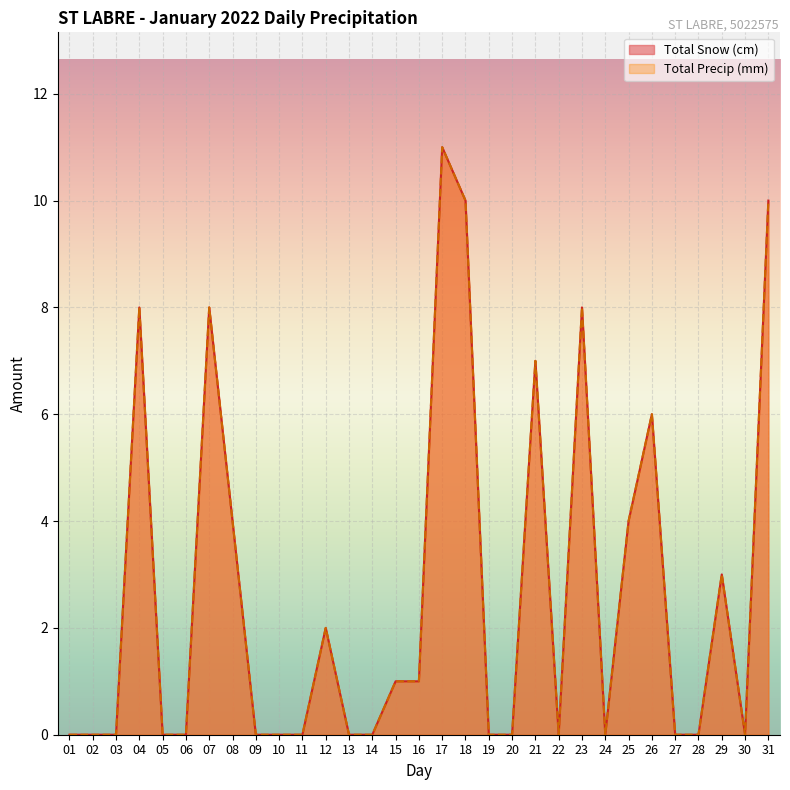

What is the maximum value for Total Precip (mm)?

11